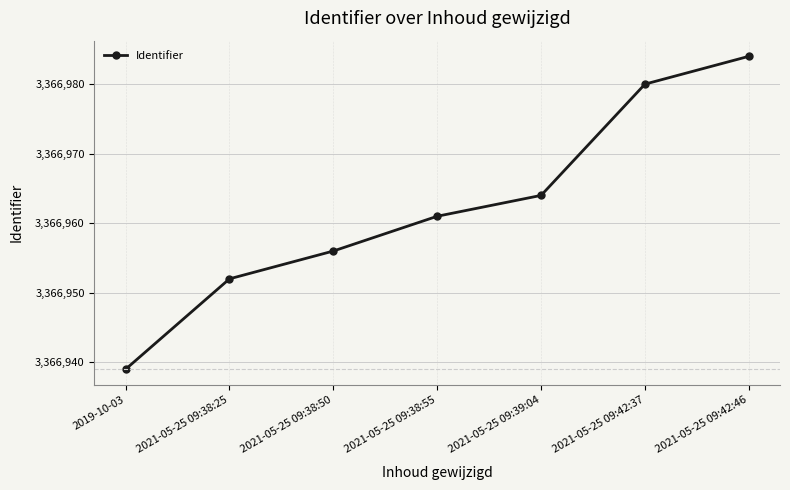

What is the maximum value shown in the chart?

3366984